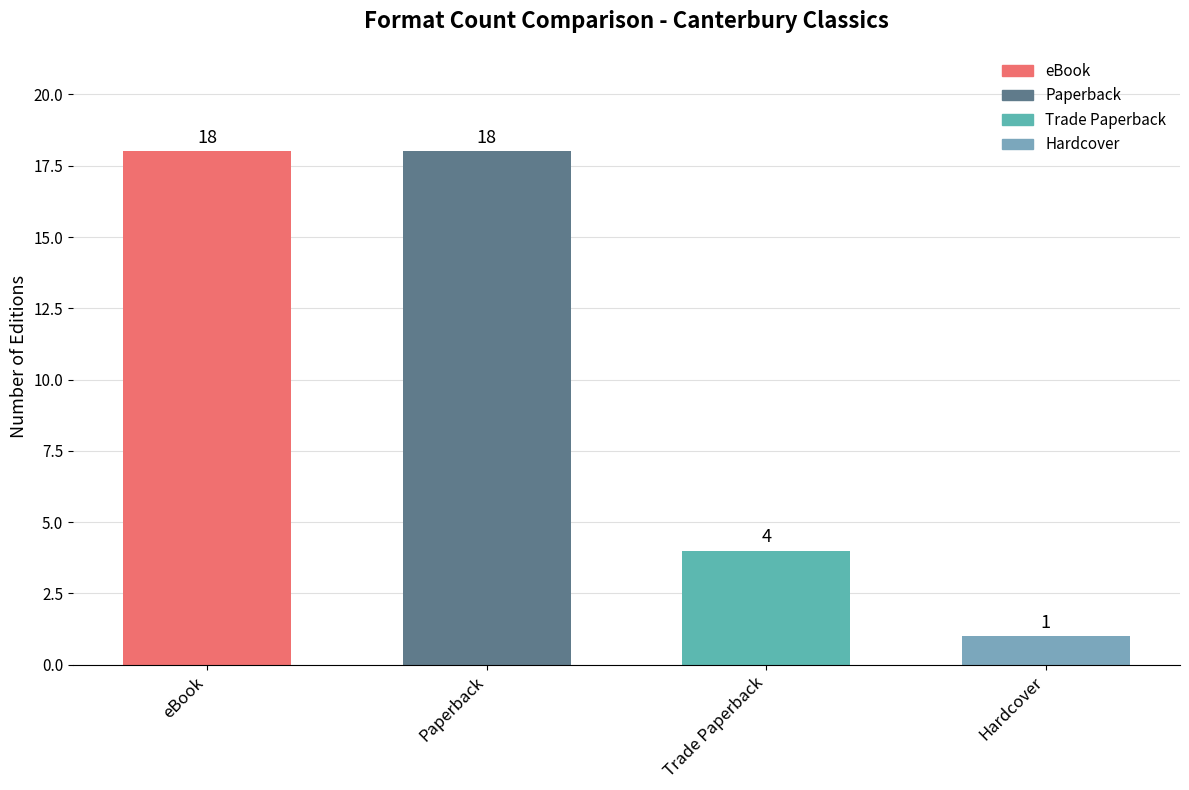

Which category has the lowest value across all series?

Hardcover